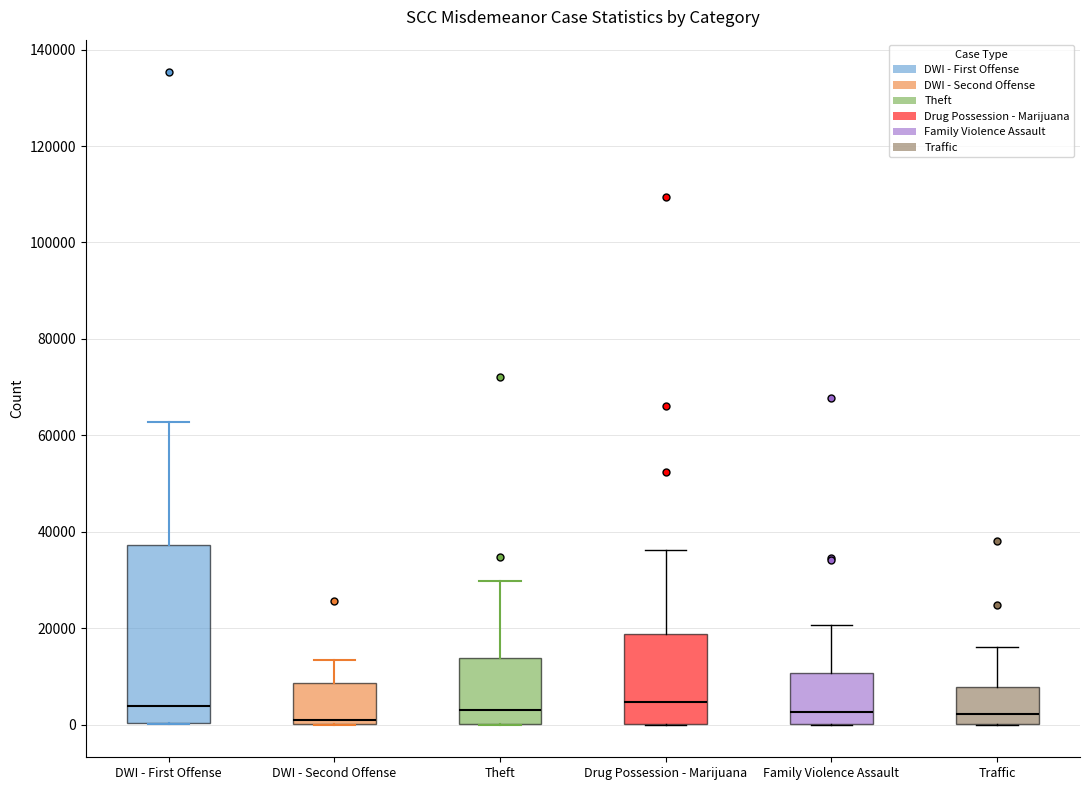

Reading left to right, read every box against the y-axis: the position of its median line, the range the box covers, and the ends of its whiskers. The values are not printed on the chart, so give them approximately, as read against the axis.

DWI - First Offense: median 4000, box 0 to 38000, whiskers 0 to 62000
DWI - Second Offense: median 0 (just above the box's lower edge), box 0 to 8000, whiskers 0 to 14000
Theft: median 2000, box 0 to 14000, whiskers 0 to 30000
Drug Possession - Marijuana: median 4000, box 0 to 18000, whiskers 0 to 36000
Family Violence Assault: median 2000, box 0 to 10000, whiskers 0 to 20000
Traffic: median 2000, box 0 to 8000, whiskers 0 to 16000